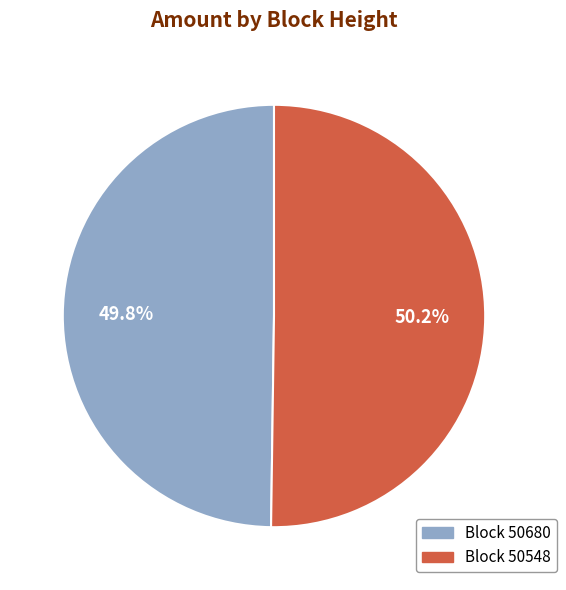

Does any single category account for the majority?

Yes